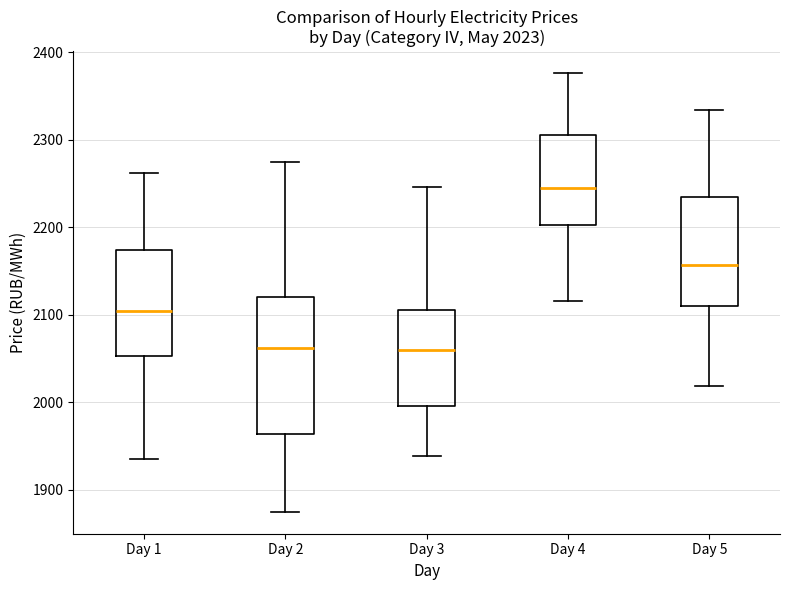

Comparing the boxes themselves (not the whiskers), which one is the tallest?

Day 2